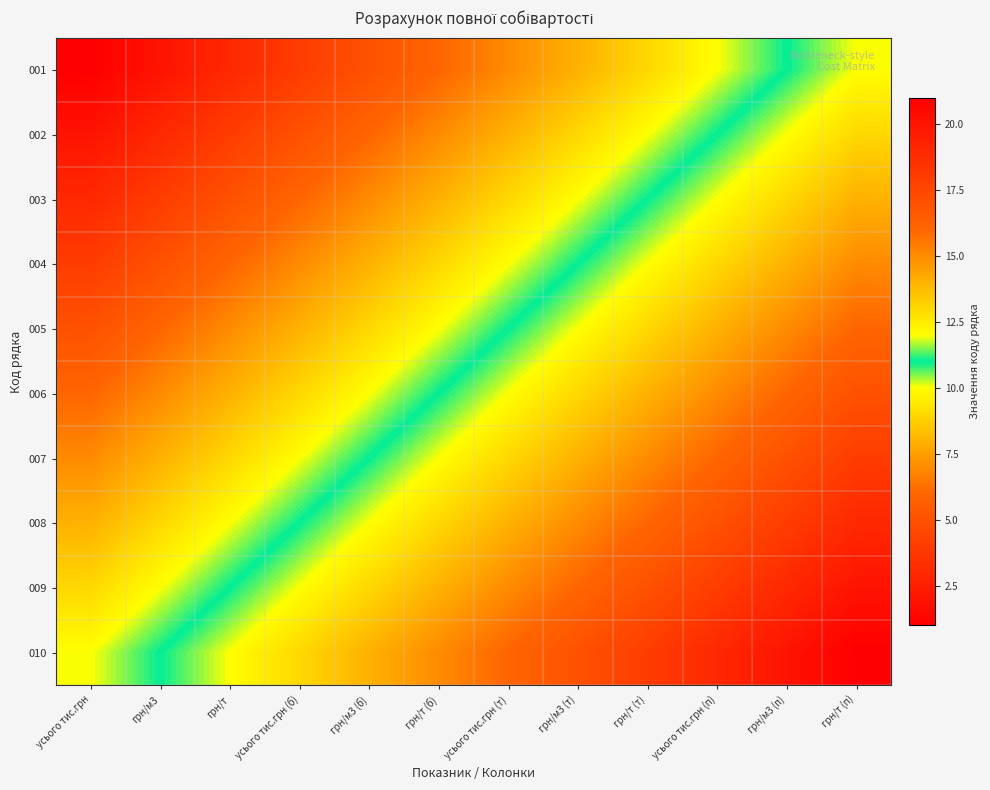

Reading left to right, what are all the values shown in this chart?

001: усього тис.грн=1	грн/м3=2	грн/т=3	усього тис.грн (б)=4	грн/м3 (б)=5	грн/т (б)=6	усього тис.грн (т)=7	грн/м3 (т)=8	грн/т (т)=9	усього тис.грн (п)=10	грн/м3 (п)=11	грн/т (п)=12
002: усього тис.грн=2	грн/м3=3	грн/т=4	усього тис.грн (б)=5	грн/м3 (б)=6	грн/т (б)=7	усього тис.грн (т)=8	грн/м3 (т)=9	грн/т (т)=10	усього тис.грн (п)=11	грн/м3 (п)=12	грн/т (п)=13
003: усього тис.грн=3	грн/м3=4	грн/т=5	усього тис.грн (б)=6	грн/м3 (б)=7	грн/т (б)=8	усього тис.грн (т)=9	грн/м3 (т)=10	грн/т (т)=11	усього тис.грн (п)=12	грн/м3 (п)=13	грн/т (п)=14
004: усього тис.грн=4	грн/м3=5	грн/т=6	усього тис.грн (б)=7	грн/м3 (б)=8	грн/т (б)=9	усього тис.грн (т)=10	грн/м3 (т)=11	грн/т (т)=12	усього тис.грн (п)=13	грн/м3 (п)=14	грн/т (п)=15
005: усього тис.грн=5	грн/м3=6	грн/т=7	усього тис.грн (б)=8	грн/м3 (б)=9	грн/т (б)=10	усього тис.грн (т)=11	грн/м3 (т)=12	грн/т (т)=13	усього тис.грн (п)=14	грн/м3 (п)=15	грн/т (п)=16
006: усього тис.грн=6	грн/м3=7	грн/т=8	усього тис.грн (б)=9	грн/м3 (б)=10	грн/т (б)=11	усього тис.грн (т)=12	грн/м3 (т)=13	грн/т (т)=14	усього тис.грн (п)=15	грн/м3 (п)=16	грн/т (п)=17
007: усього тис.грн=7	грн/м3=8	грн/т=9	усього тис.грн (б)=10	грн/м3 (б)=11	грн/т (б)=12	усього тис.грн (т)=13	грн/м3 (т)=14	грн/т (т)=15	усього тис.грн (п)=16	грн/м3 (п)=17	грн/т (п)=18
008: усього тис.грн=8	грн/м3=9	грн/т=10	усього тис.грн (б)=11	грн/м3 (б)=12	грн/т (б)=13	усього тис.грн (т)=14	грн/м3 (т)=15	грн/т (т)=16	усього тис.грн (п)=17	грн/м3 (п)=18	грн/т (п)=19
009: усього тис.грн=9	грн/м3=10	грн/т=11	усього тис.грн (б)=12	грн/м3 (б)=13	грн/т (б)=14	усього тис.грн (т)=15	грн/м3 (т)=16	грн/т (т)=17	усього тис.грн (п)=18	грн/м3 (п)=19	грн/т (п)=20
010: усього тис.грн=10	грн/м3=11	грн/т=12	усього тис.грн (б)=13	грн/м3 (б)=14	грн/т (б)=15	усього тис.грн (т)=16	грн/м3 (т)=17	грн/т (т)=18	усього тис.грн (п)=19	грн/м3 (п)=20	грн/т (п)=21